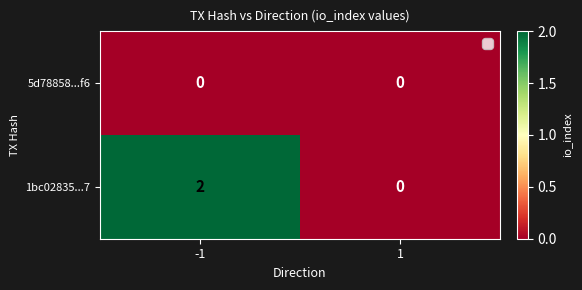

Between -1 and 1, which series saw the biggest shift?

1bc02835...7